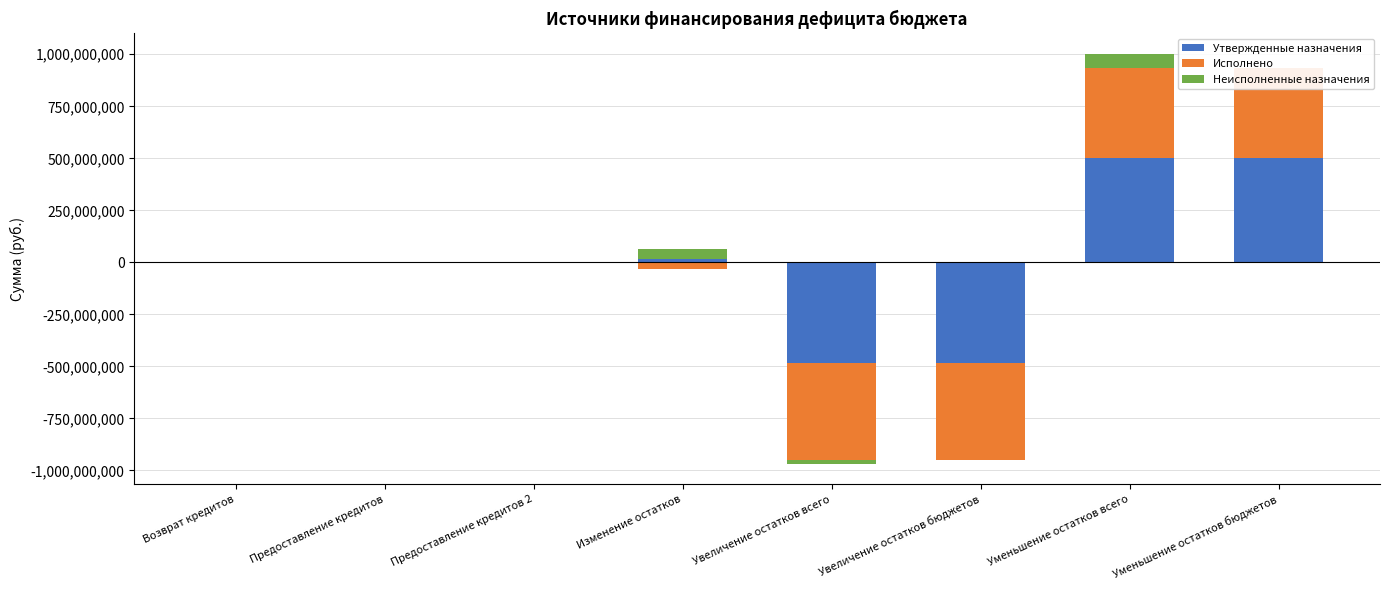

Which series has the largest total across all categories?

Утвержденные назначения